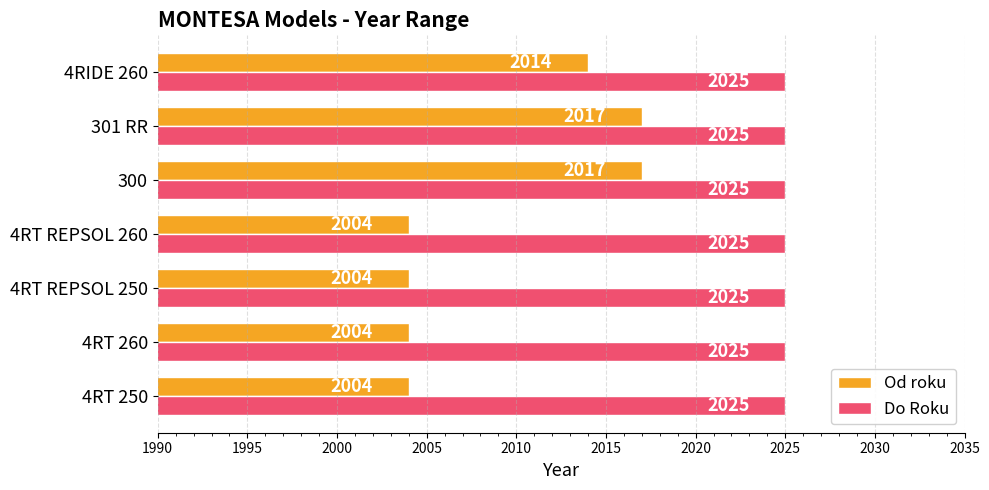

What is the lowest value of the Od roku series?

2004